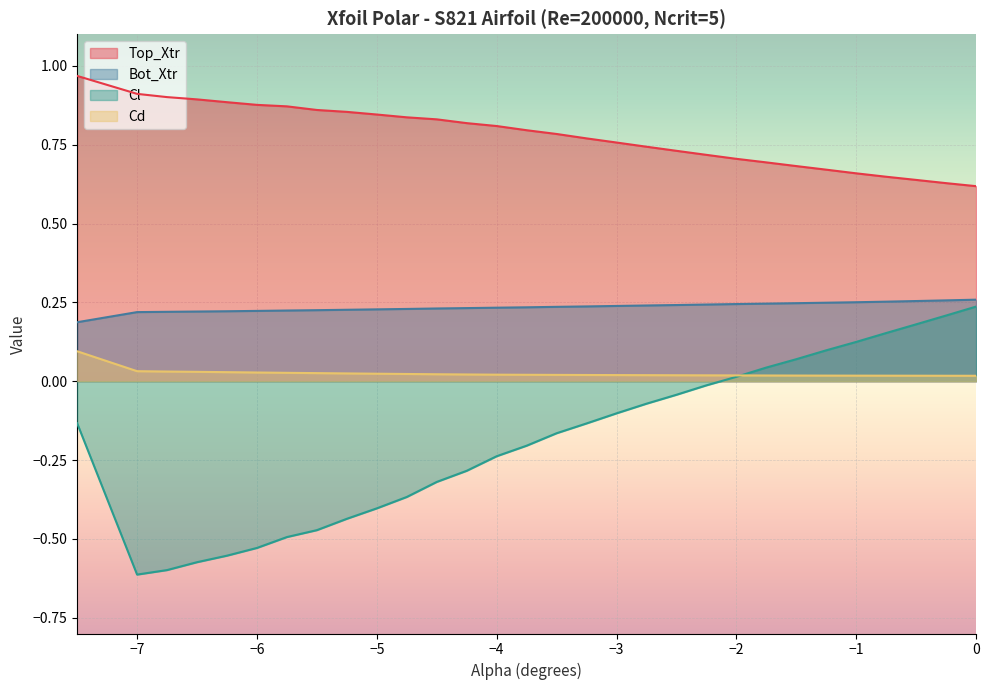

Reading left to right, transcribe all the data shown in this chart.

Top_Xtr: 1.0	0.9	0.9	0.9	0.9	0.9	0.9	0.9	0.9	0.8	0.8	0.8	0.8	0.8	0.8	0.8	0.8	0.8	0.7	0.7	0.7	0.7	0.7	0.7	0.7	0.7	0.6	0.6	0.6	0.6
Bot_Xtr: 0.2	0.2	0.2	0.2	0.2	0.2	0.2	0.2	0.2	0.2	0.2	0.2	0.2	0.2	0.2	0.2	0.2	0.2	0.2	0.2	0.2	0.2	0.2	0.2	0.2	0.3	0.3	0.3	0.3	0.3
Cl: -0.1	-0.6	-0.6	-0.6	-0.6	-0.5	-0.5	-0.5	-0.4	-0.4	-0.4	-0.3	-0.3	-0.2	-0.2	-0.2	-0.1	-0.1	-0.1	-0.0	-0.0	0.0	0.0	0.1	0.1	0.1	0.2	0.2	0.2	0.2
Cd: 0.1	0.0	0.0	0.0	0.0	0.0	0.0	0.0	0.0	0.0	0.0	0.0	0.0	0.0	0.0	0.0	0.0	0.0	0.0	0.0	0.0	0.0	0.0	0.0	0.0	0.0	0.0	0.0	0.0	0.0